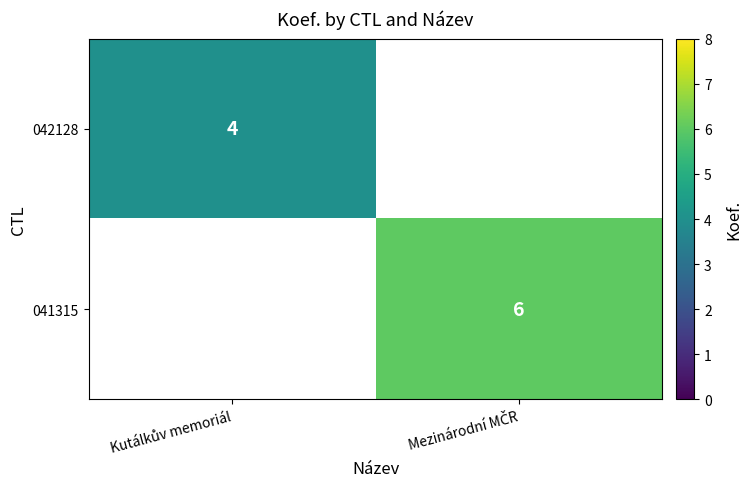

What is the minimum value shown in the chart?

4.0